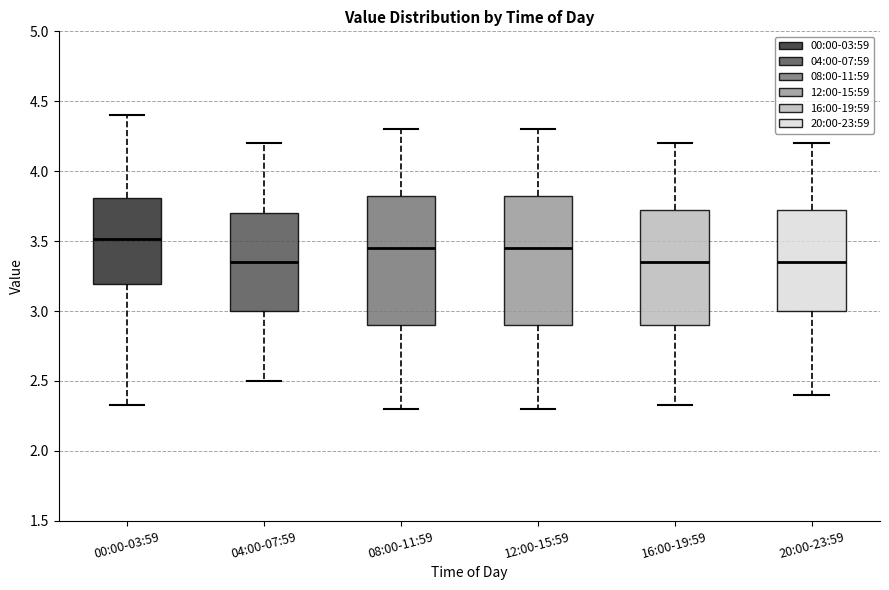

Reading left to right, transcribe this box plot: for each box, give where its median line is, the range the box spans, and where its two whiskers end, as read against the y-axis. The values are not printed on the chart, so give them approximately, as read against the axis.

00:00-03:59: median 3.50, box 3.20 to 3.80, whiskers 2.35 to 4.40
04:00-07:59: median 3.35, box 3.00 to 3.70, whiskers 2.50 to 4.20
08:00-11:59: median 3.45, box 2.90 to 3.85, whiskers 2.30 to 4.30
12:00-15:59: median 3.45, box 2.90 to 3.85, whiskers 2.30 to 4.30
16:00-19:59: median 3.35, box 2.90 to 3.75, whiskers 2.35 to 4.20
20:00-23:59: median 3.35, box 3.00 to 3.75, whiskers 2.40 to 4.20